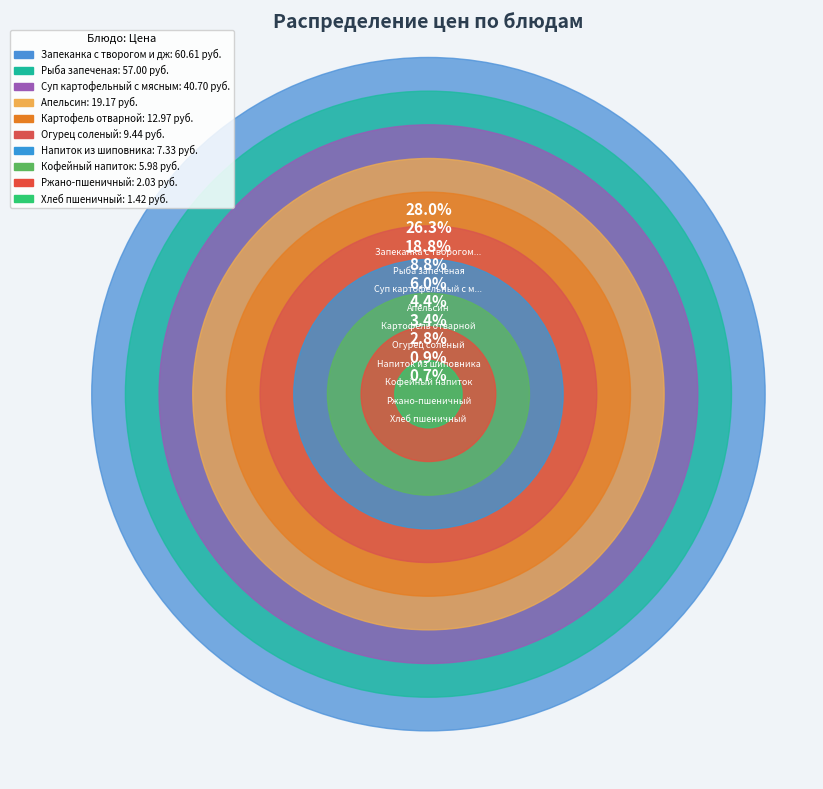

What percentage is the Кофейный напиток slice, to the nearest percent?

3%